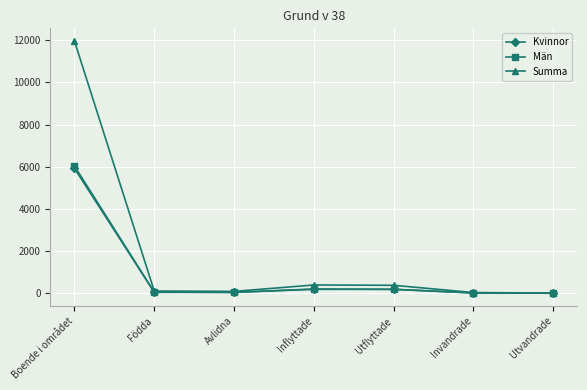

What is the average value of the Kvinnor series?

921